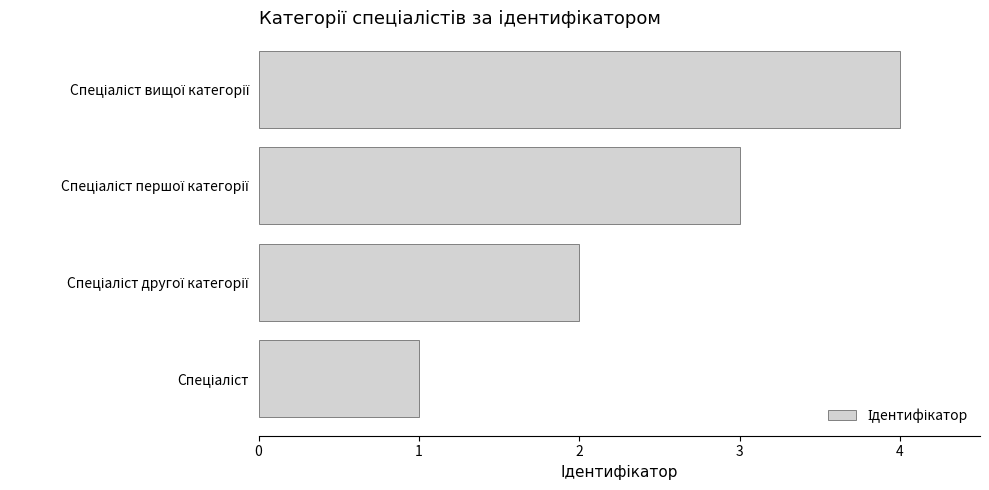

How many bars are there in total?

4